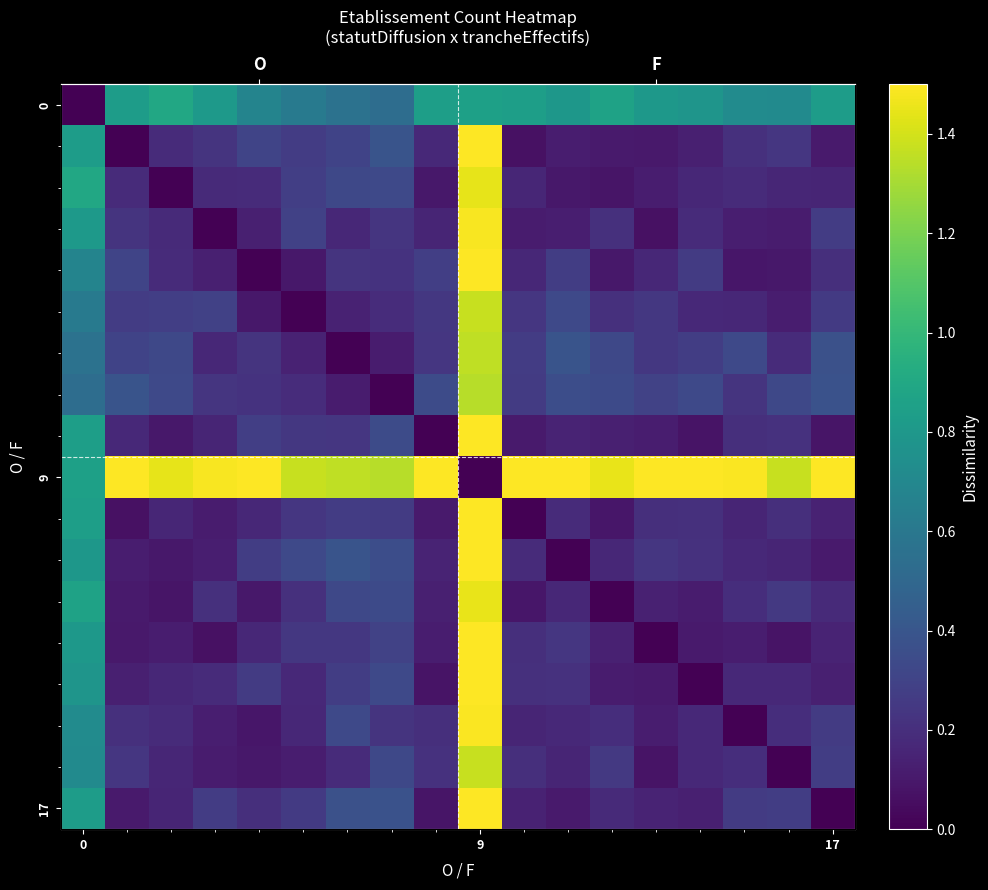

At which category is the sum across all series the highest?

9